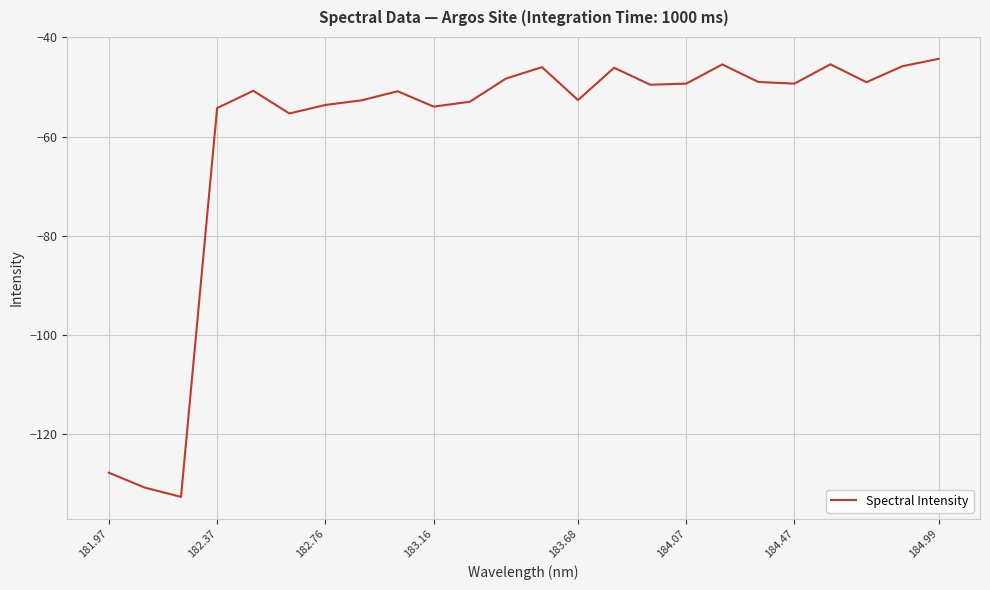

Count the number of categories in the chart.

24